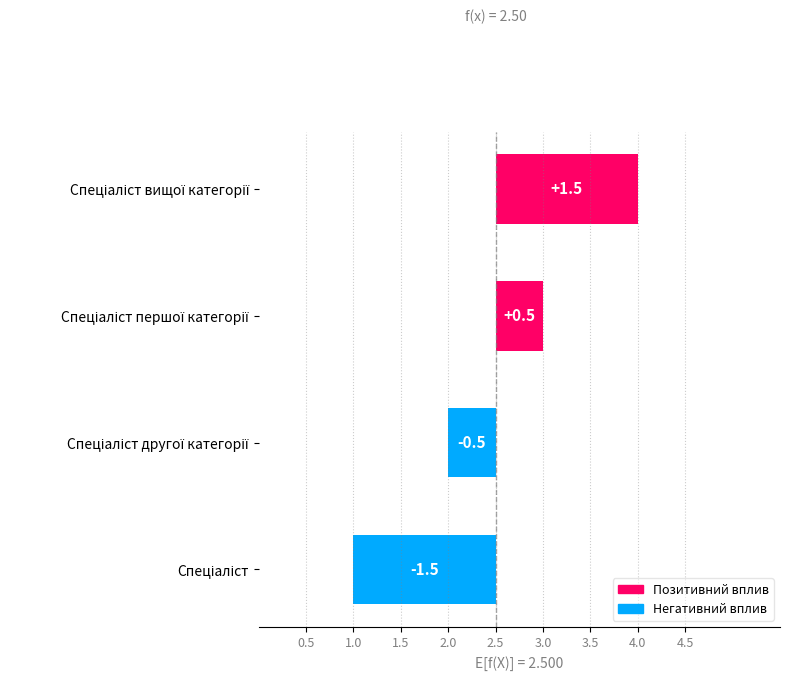

True or false: the data shows -0.5 at Спеціаліст другої категорії.

True